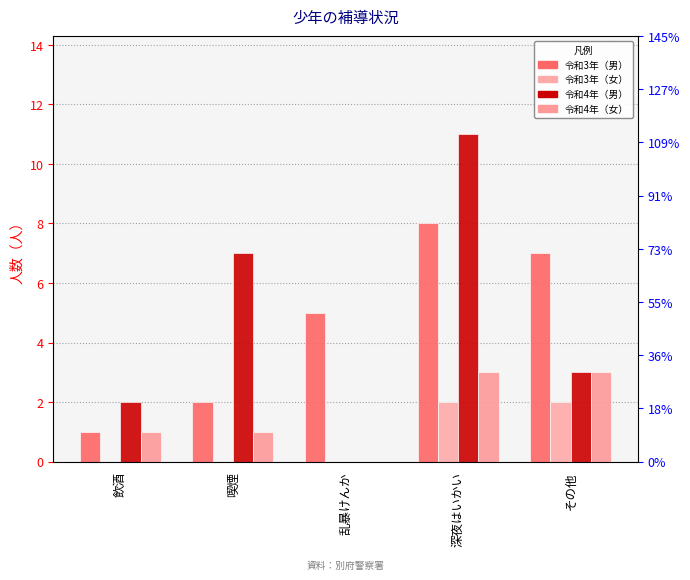

Rank the categories by 令和4年（男） value from lowest to highest.

乱暴けんか, 飲酒, その他, 喫煙, 深夜はいかい